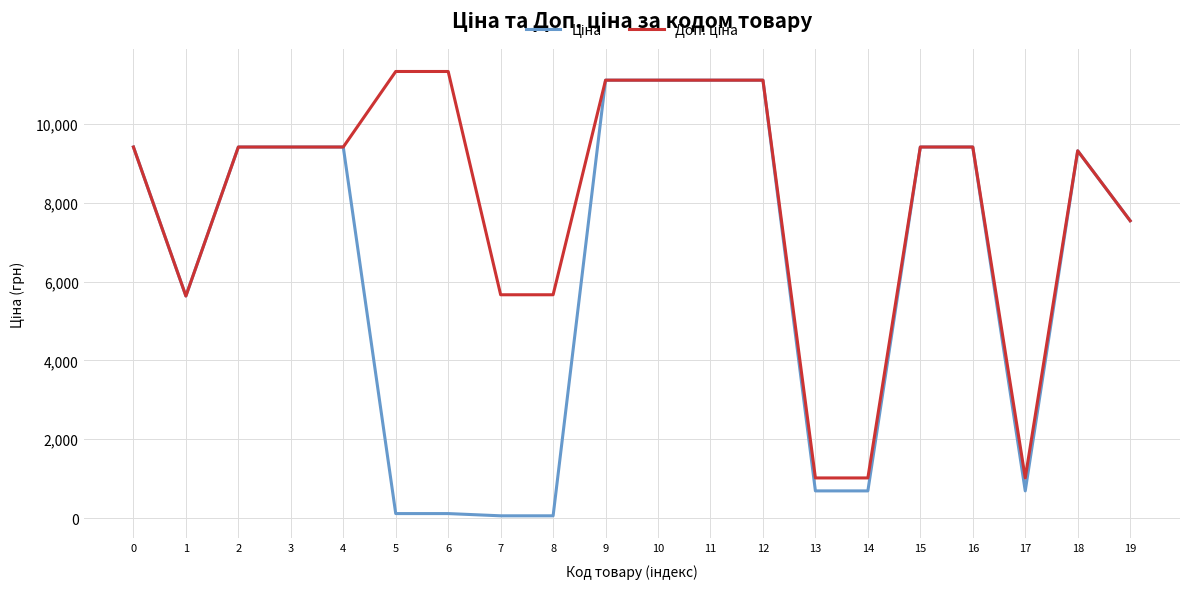

How many series are shown in this chart?

2